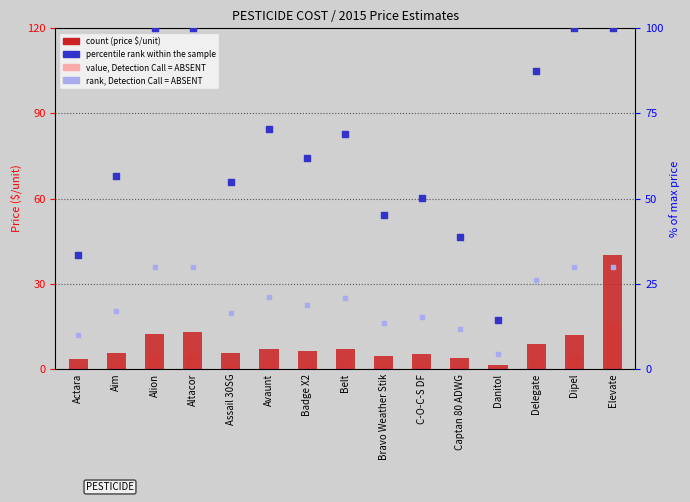

Which series has the largest total across all categories?

percentile rank within the sample